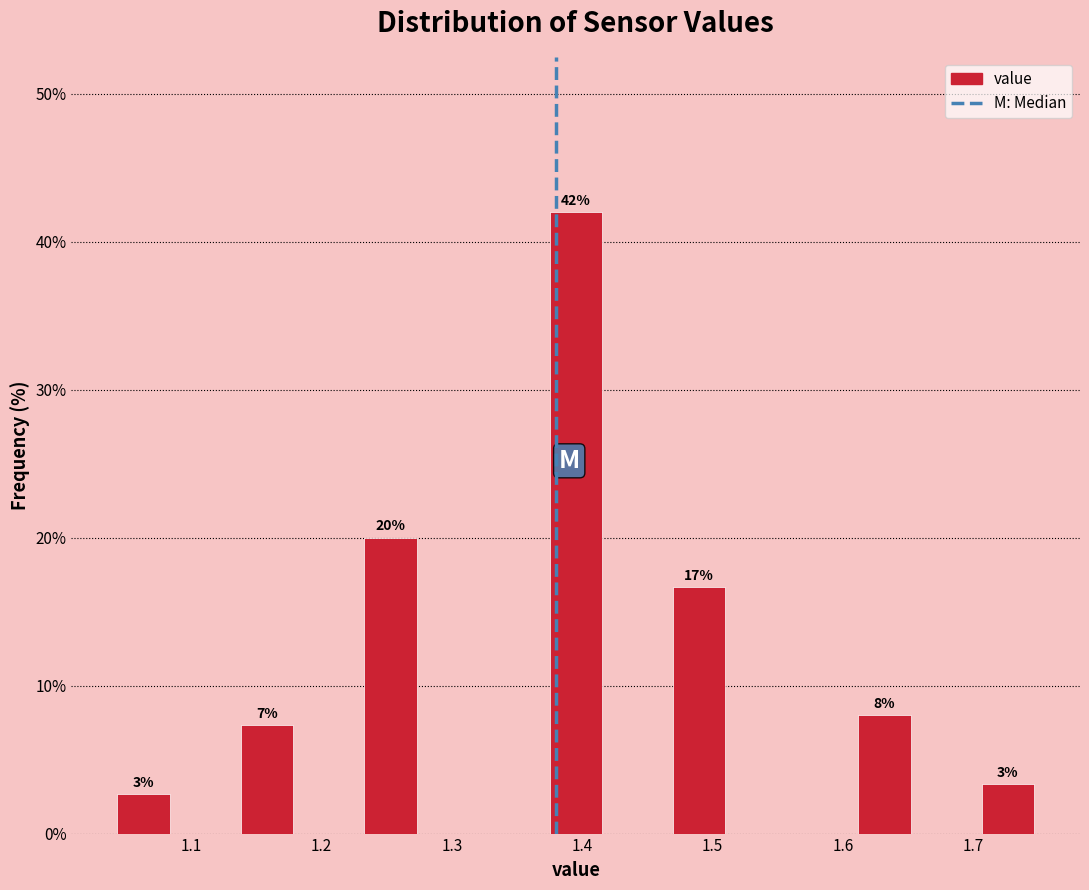

Over which range of the x-axis is the bar tallest?

1.37 to 1.42